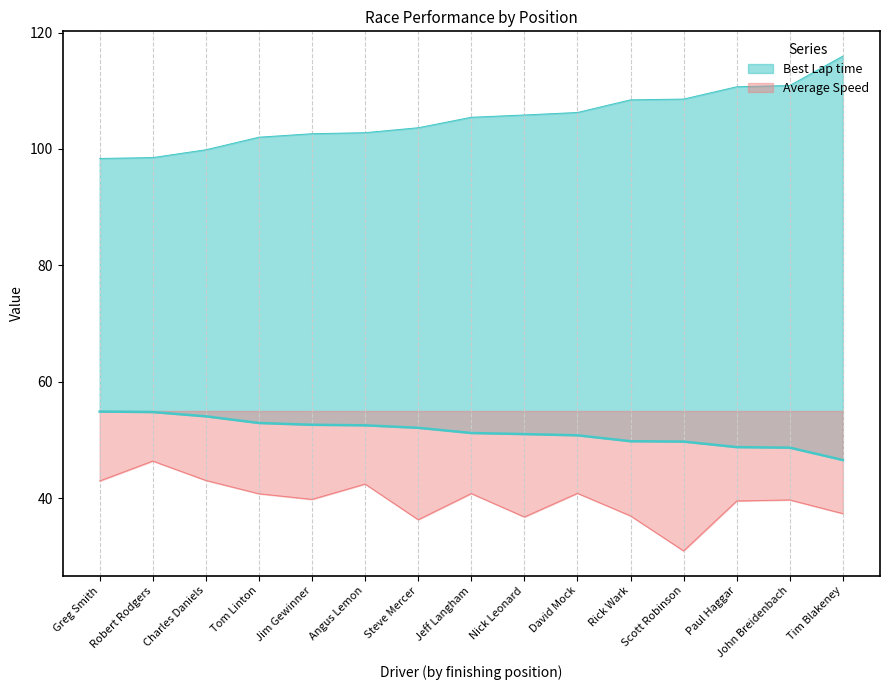

What position from the left is Jeff Langham?

8